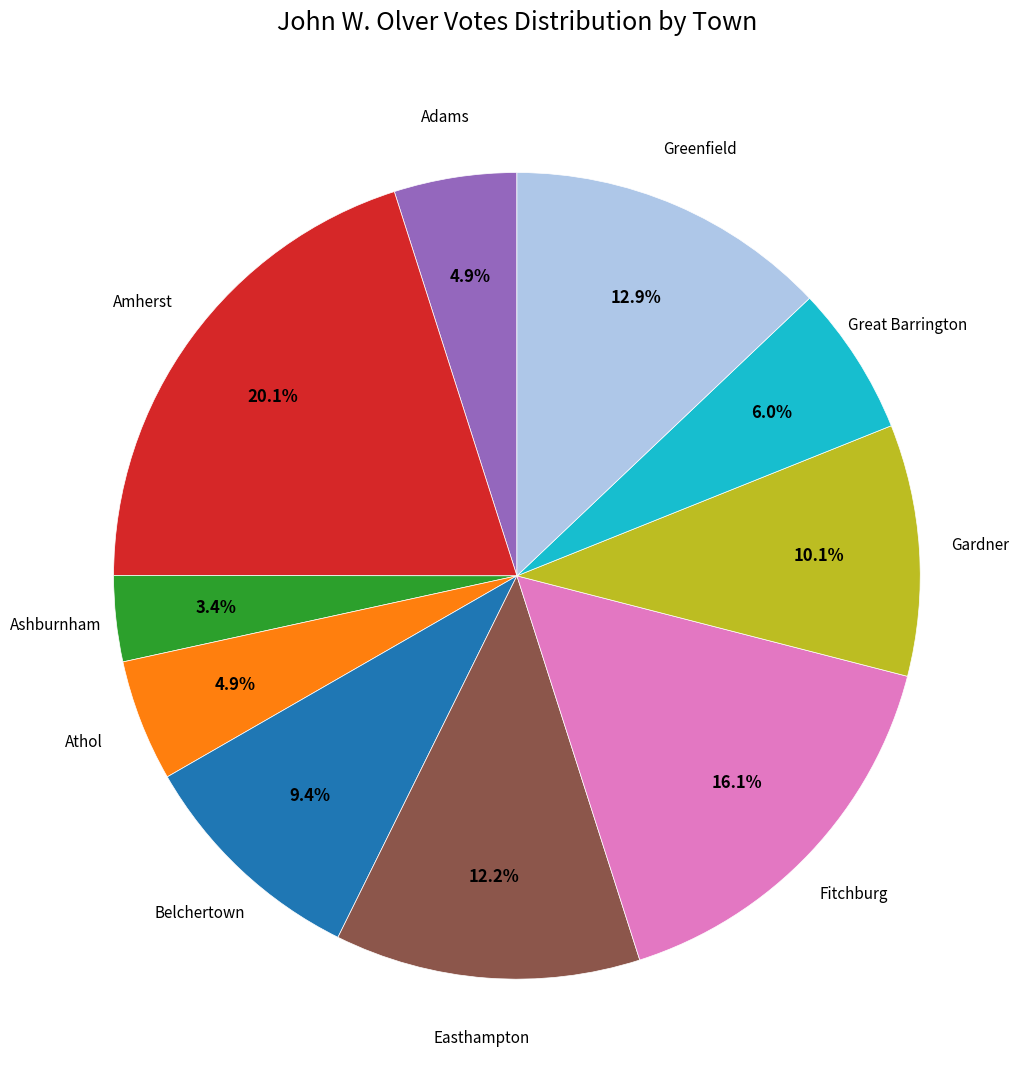

Does any single category account for the majority?

No